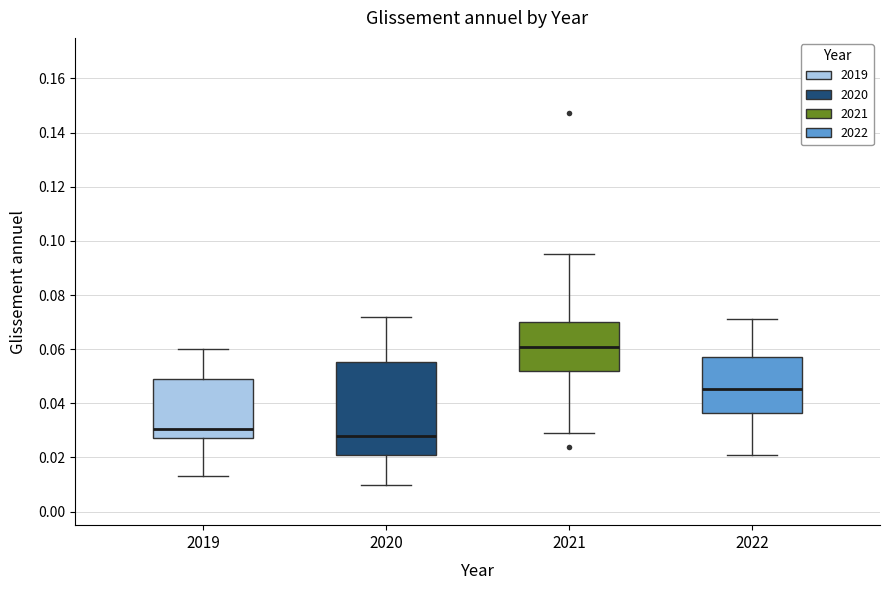

Reading left to right, read every box against the y-axis: the position of its median line, the range the box covers, and the ends of its whiskers. The values are not printed on the chart, so give them approximately, as read against the axis.

2019: median 0.030, box 0.028 to 0.050, whiskers 0.014 to 0.060
2020: median 0.028, box 0.020 to 0.056, whiskers 0.010 to 0.072
2021: median 0.060, box 0.052 to 0.070, whiskers 0.030 to 0.096
2022: median 0.046, box 0.036 to 0.058, whiskers 0.022 to 0.072